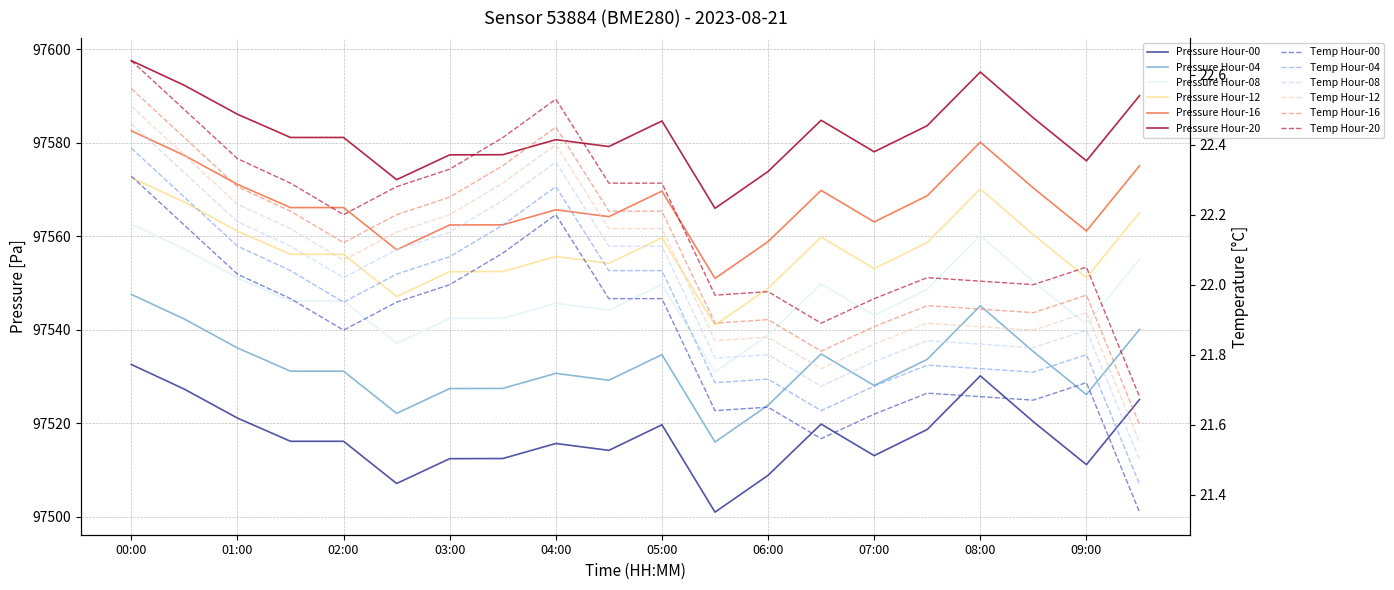

Which series has the largest total across all categories?

pressure